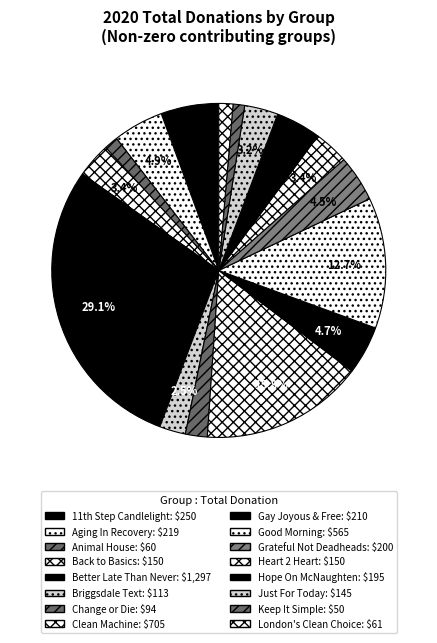

To the nearest percent, what is the difference between the Hope On McNaughten and Back to Basics slice percentages?

1%